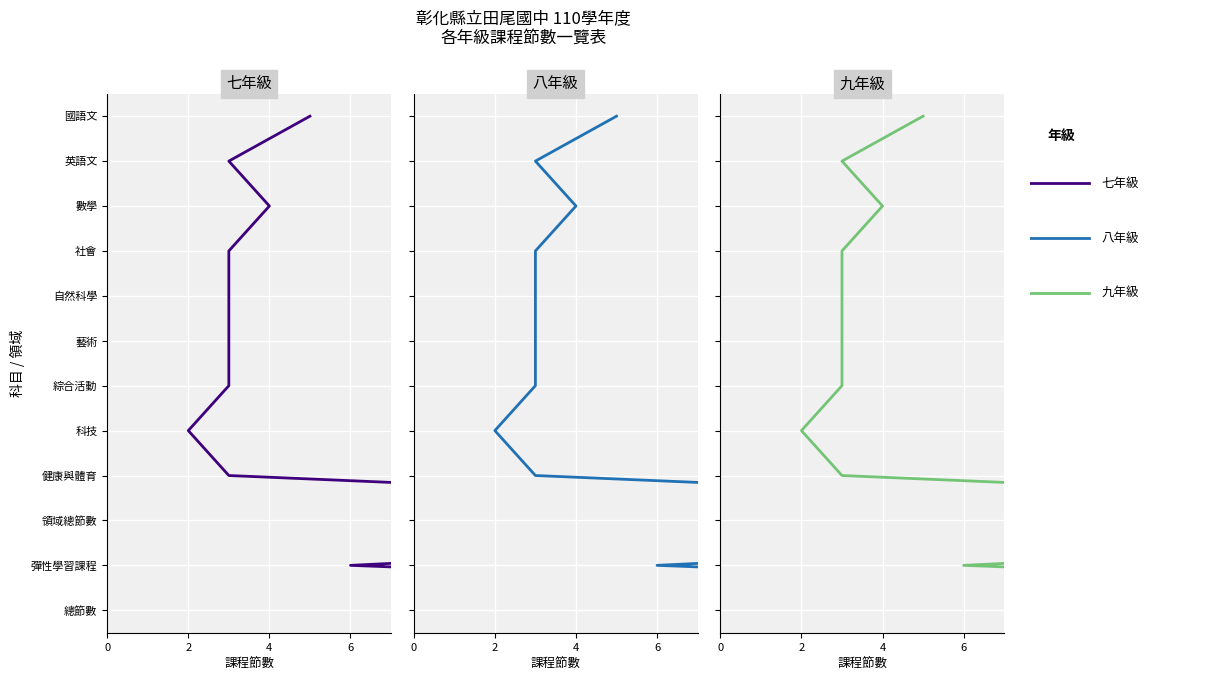

Which series has the largest total across all categories?

七年級